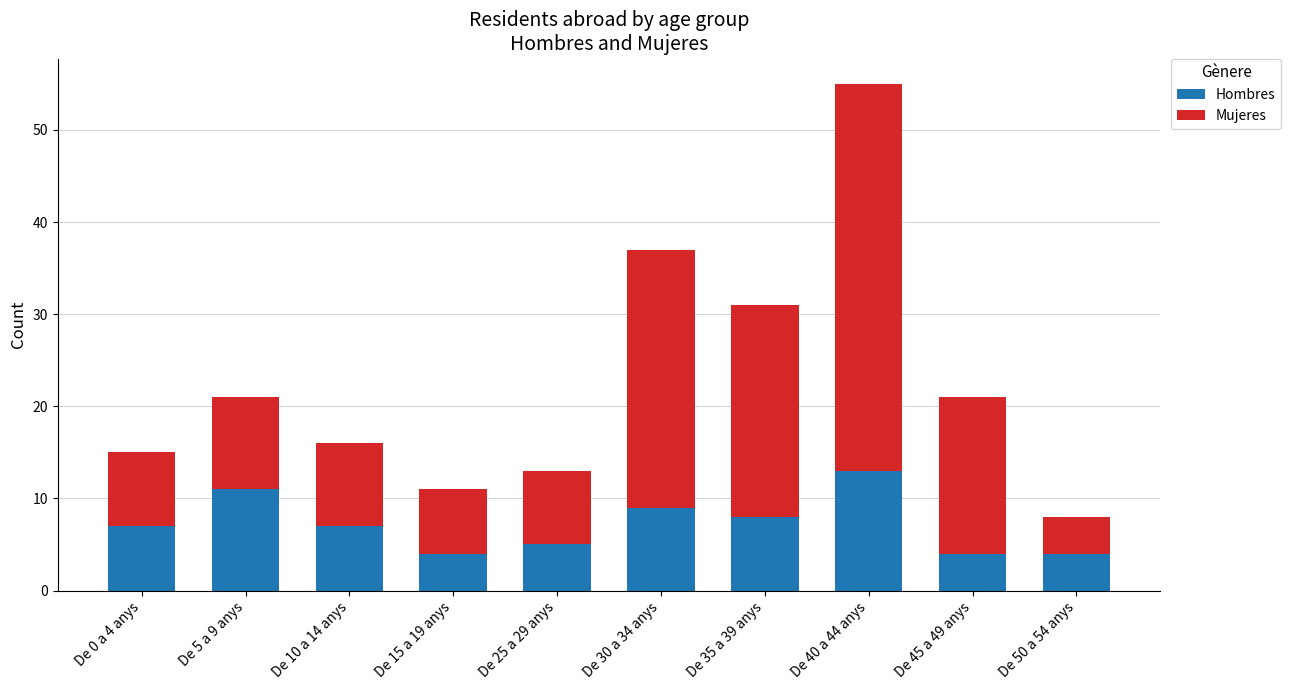

What is the total value across all series at De 45 a 49 anys?

21